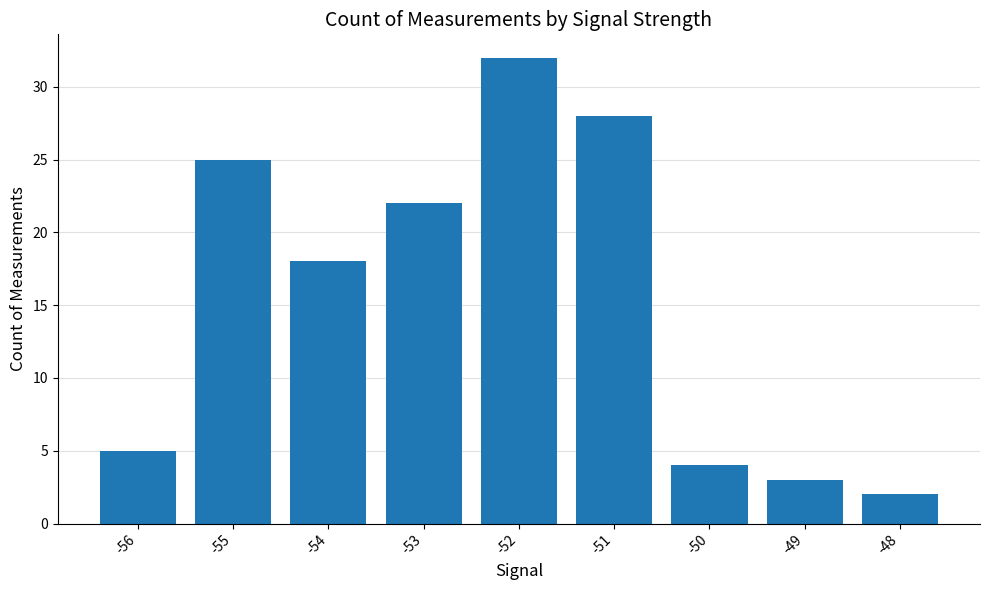

At which label is the value closest to 17?

-54